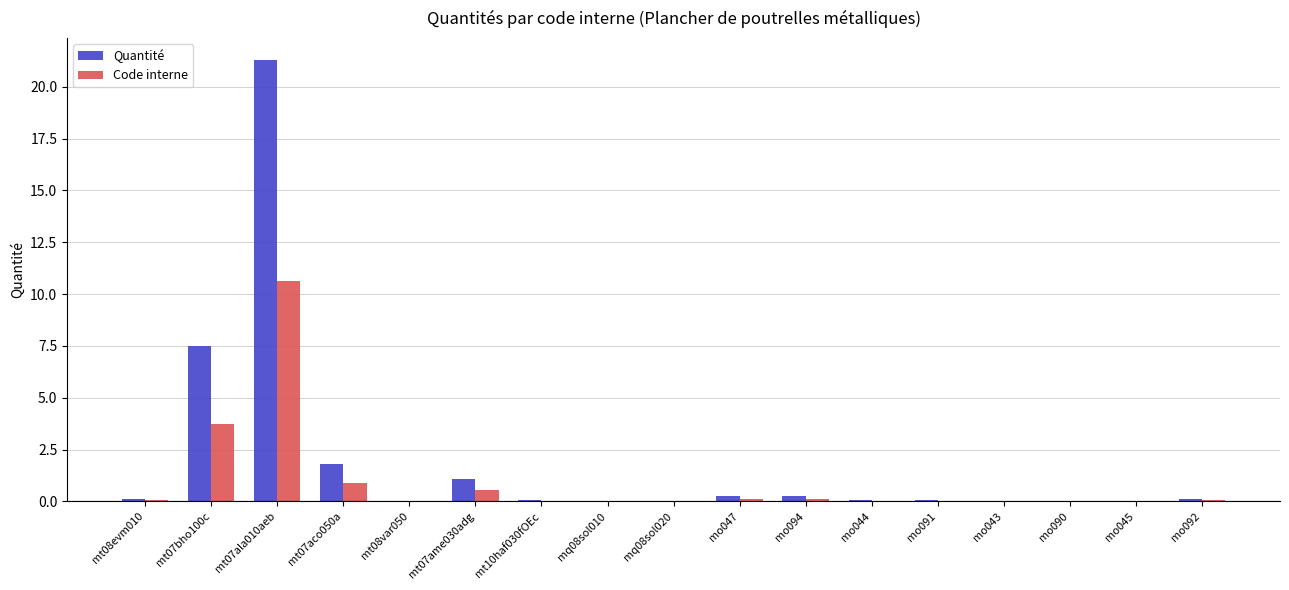

Are the bars grouped side by side (vs. stacked)?

Yes